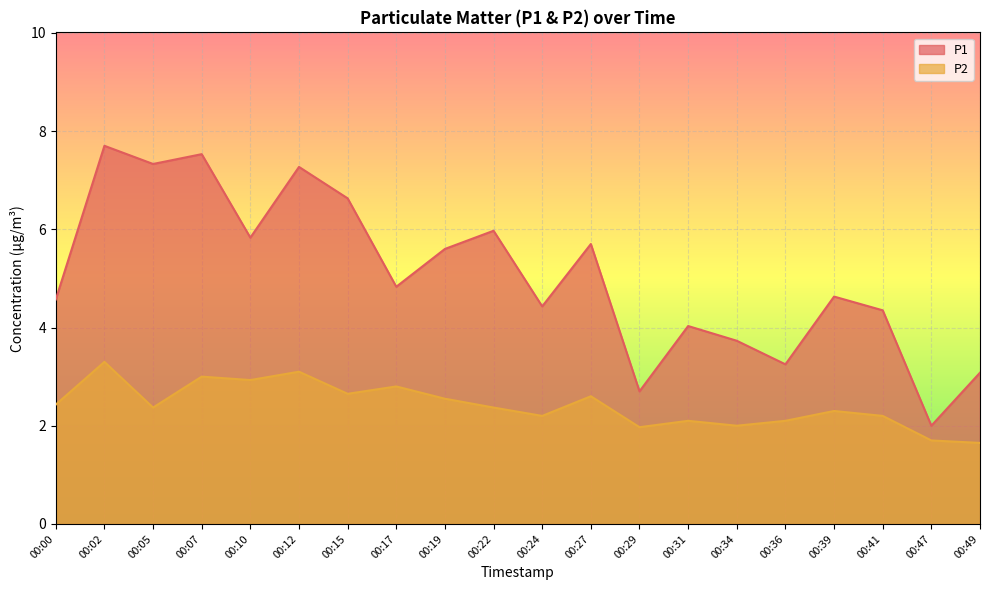

What is the minimum value for P2?

1.6